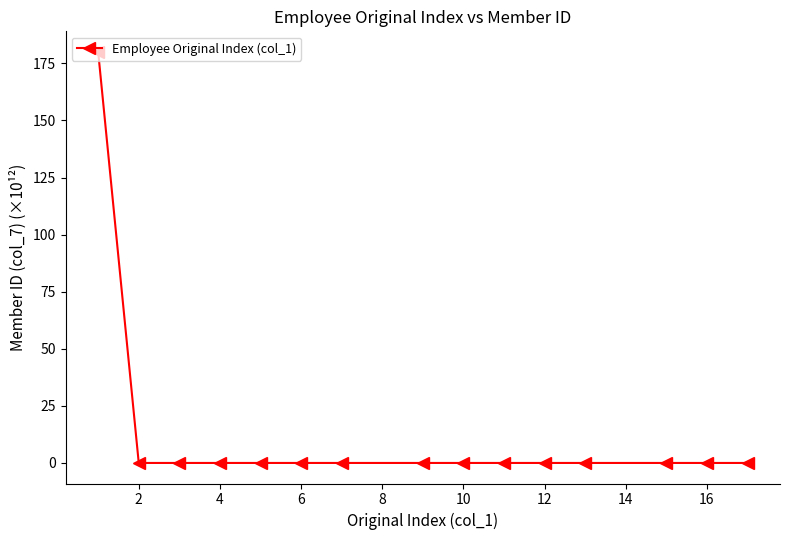

True or false: the data has more than 2 interior local peaks.

True